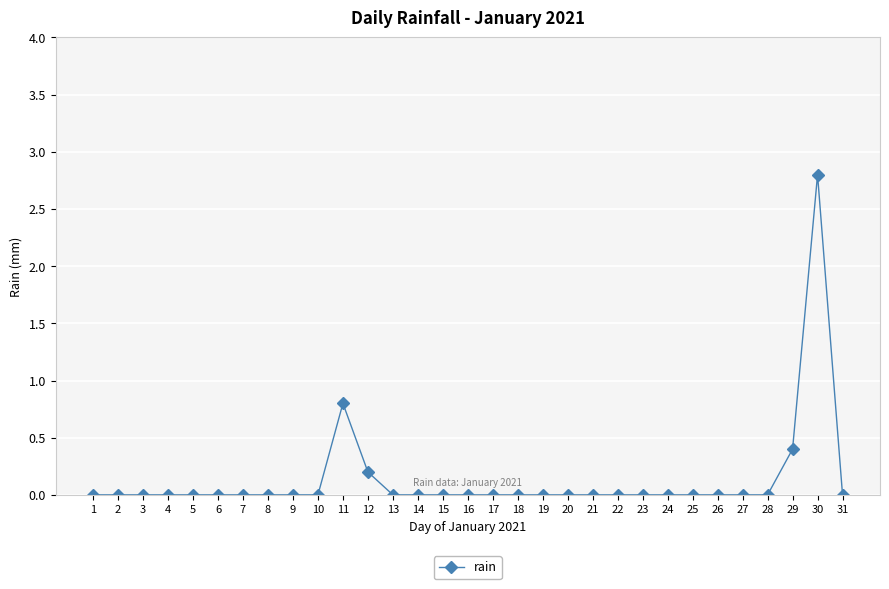

How many lines are shown in the chart?

1